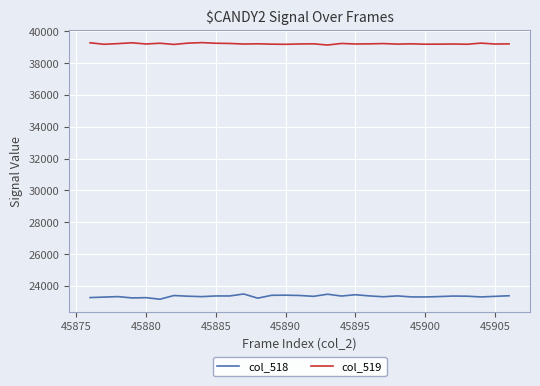

True or false: col_518 and col_519 intersect in this chart.

False